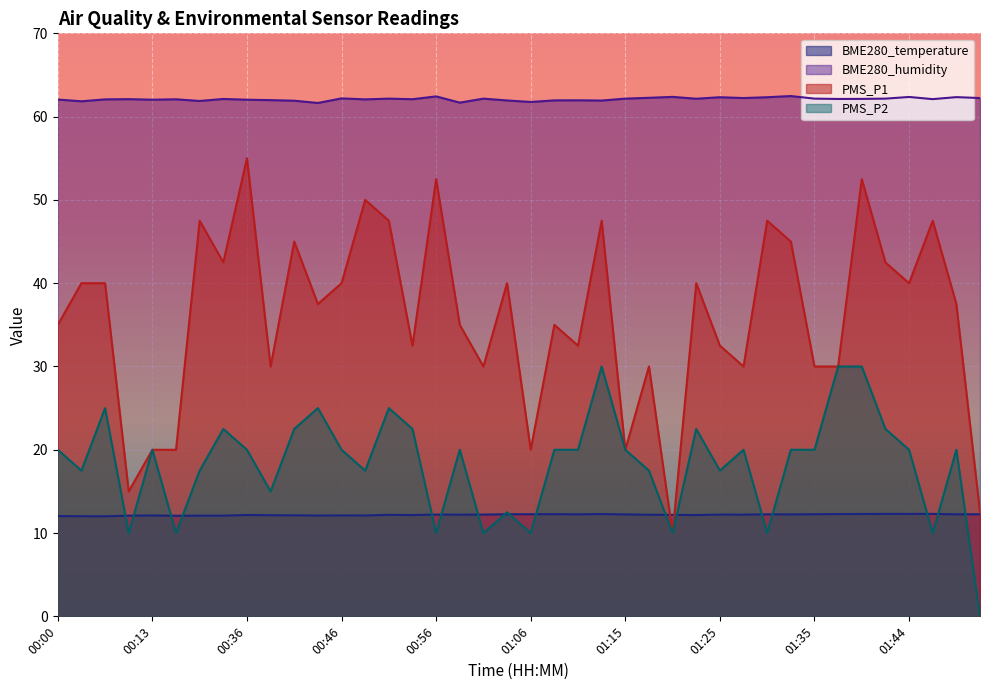

Rank the series at 00:48 from highest to lowest value.

BME280_humidity, PMS_P1, PMS_P2, BME280_temperature